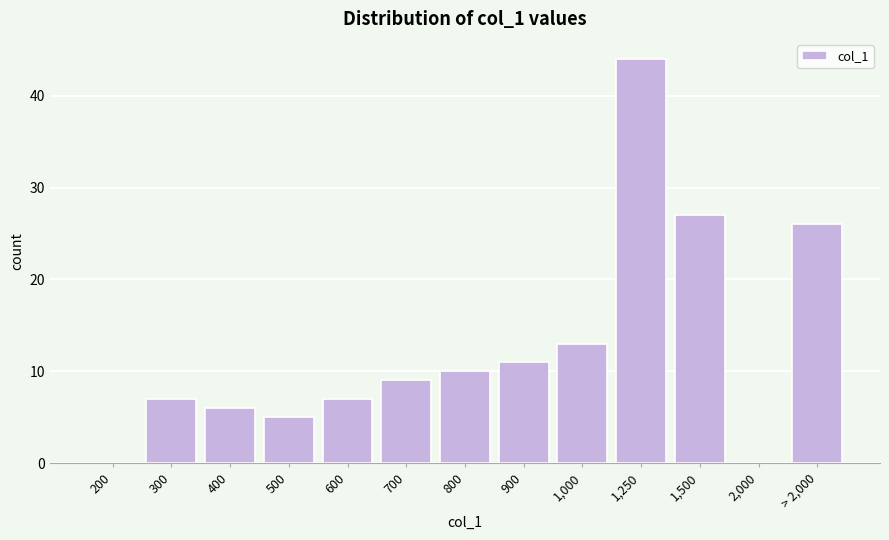

Reading left to right, list all the values displayed in this chart.

200=0	300=7	400=6	500=5	600=7	700=9	800=10	900=11	1,000=13	1,250=44	1,500=27	2,000=0	> 2,000=26